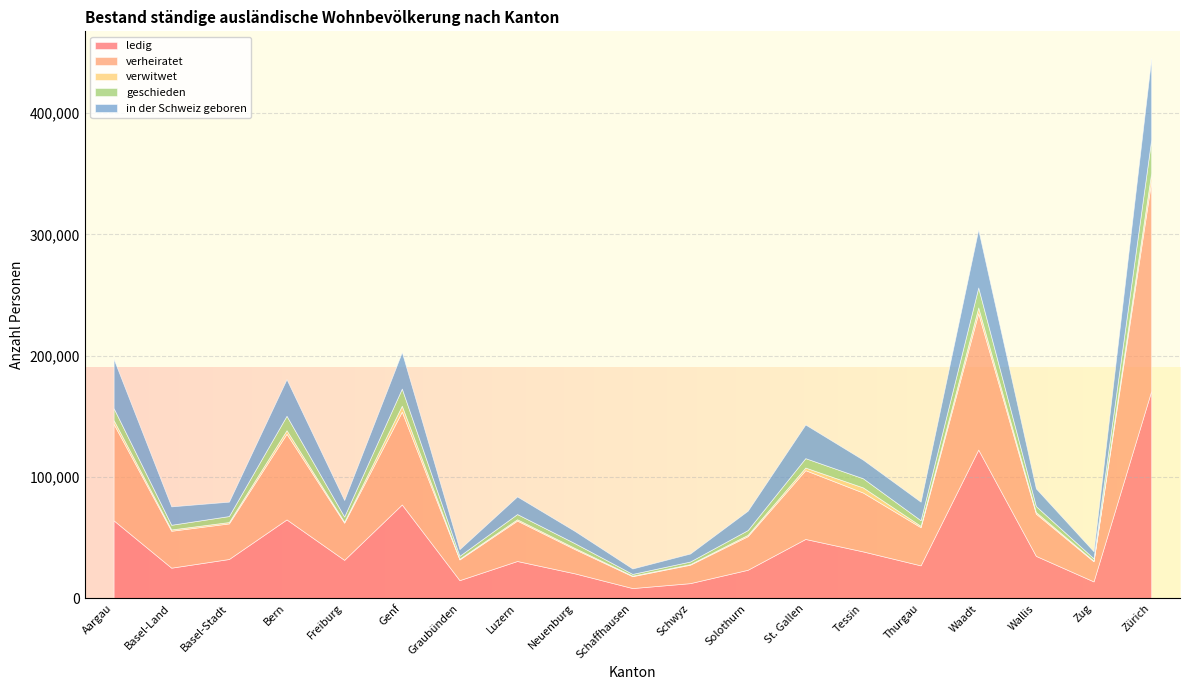

Reading left to right, extract all data points from this chart.

ledig: 64383	25374	32523	65121	31809	77445	15099	30879	20691	8579	12636	23661	49038	38768	27285	122660	35099	14066	170921
verheiratet: 79454	30403	29313	70590	30599	76489	17068	33281	19932	9786	15171	27671	56673	48490	31404	112352	34767	16577	172757
verwitwet: 3169	1088	1140	2911	848	4858	596	1105	984	458	506	1116	2159	4229	1175	4739	1347	546	6932
geschieden: 9870	3856	4933	11891	4244	14116	2387	4298	3925	1427	2132	3924	7745	7509	4604	16459	4943	1936	27484
in der Schweiz geboren: 40559	15160	11851	30160	13615	30051	5492	14503	10065	4465	6583	15934	27711	15340	15272	47708	14531	5783	66854